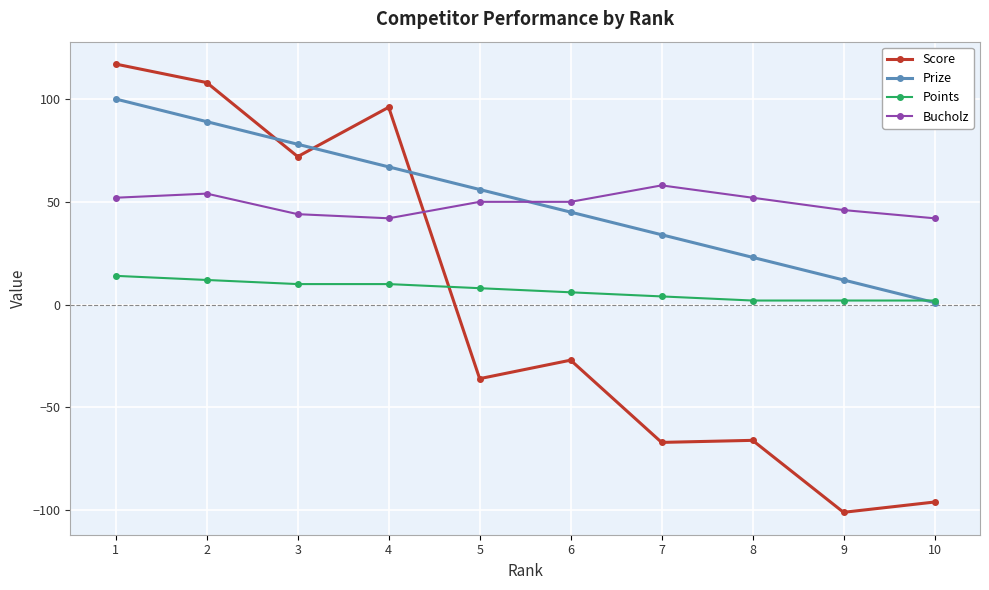

Reading right to left, what are all the values shown in this chart?

Score: -96	-101	-66	-67	-27	-36	96	72	108	117
Prize: 1	12	23	34	45	56	67	78	89	100
Points: 2	2	2	4	6	8	10	10	12	14
Bucholz: 42	46	52	58	50	50	42	44	54	52